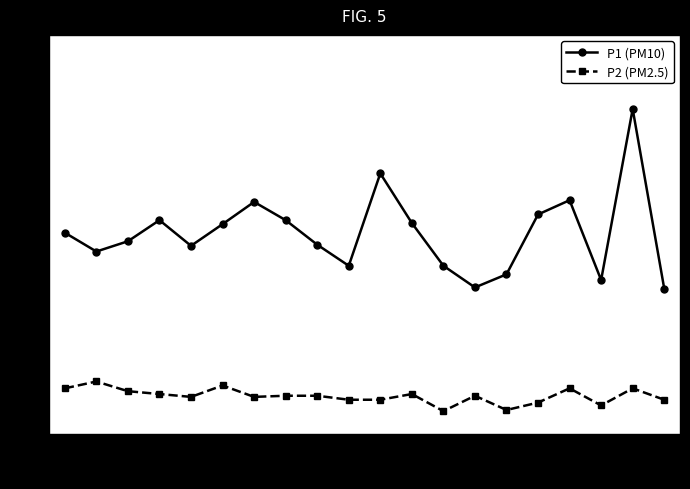

What is the smallest value displayed?

2.4